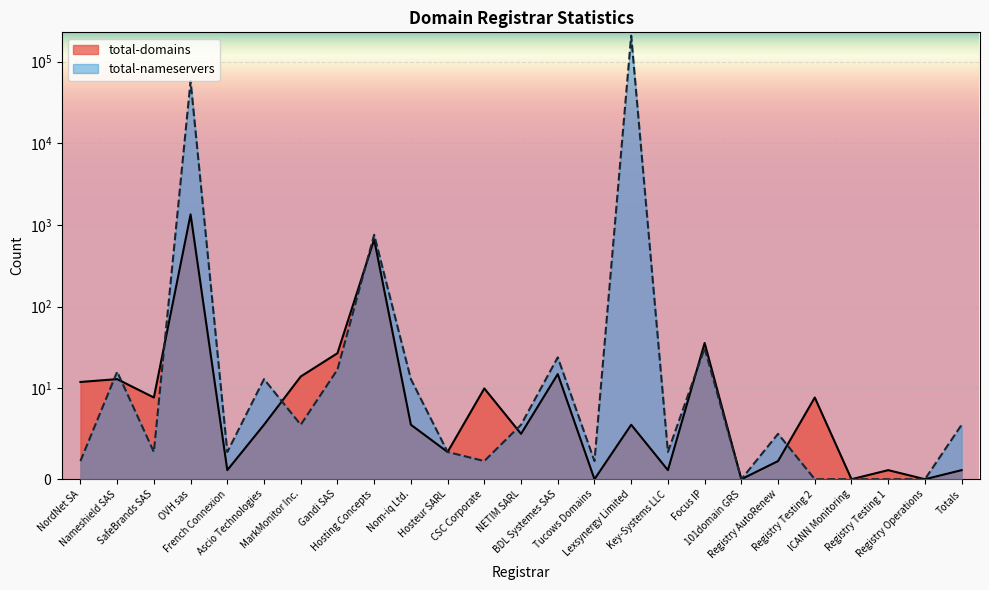

What position from the right is Nameshield SAS?

24